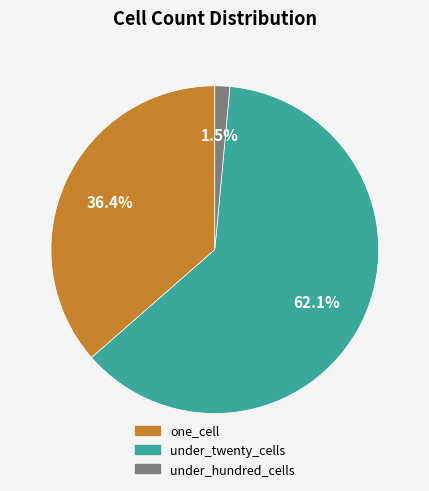

Does any single category account for the majority?

Yes